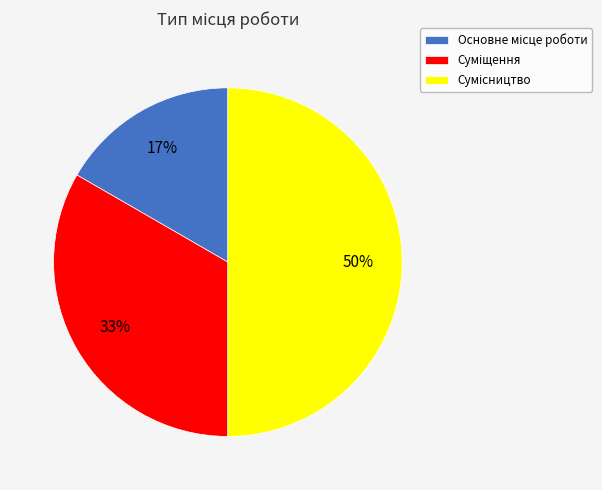

To the nearest percent, what is the average slice percentage?

33%